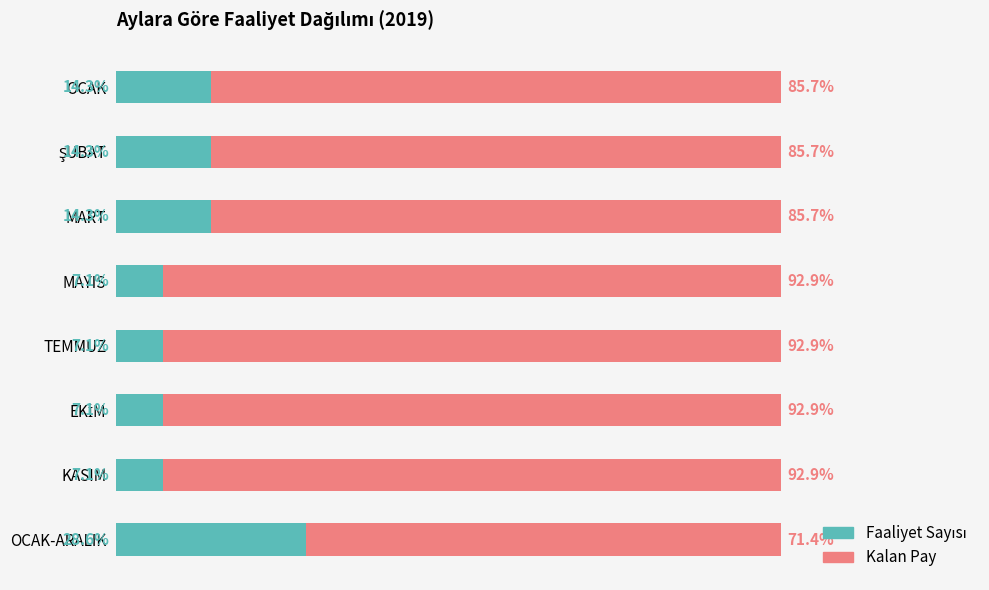

What is the maximum value for Faaliyet Sayısı?

28.6